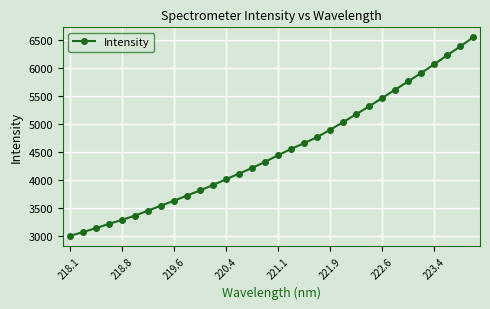

What is the value of the 13th point from the left?

4010.9